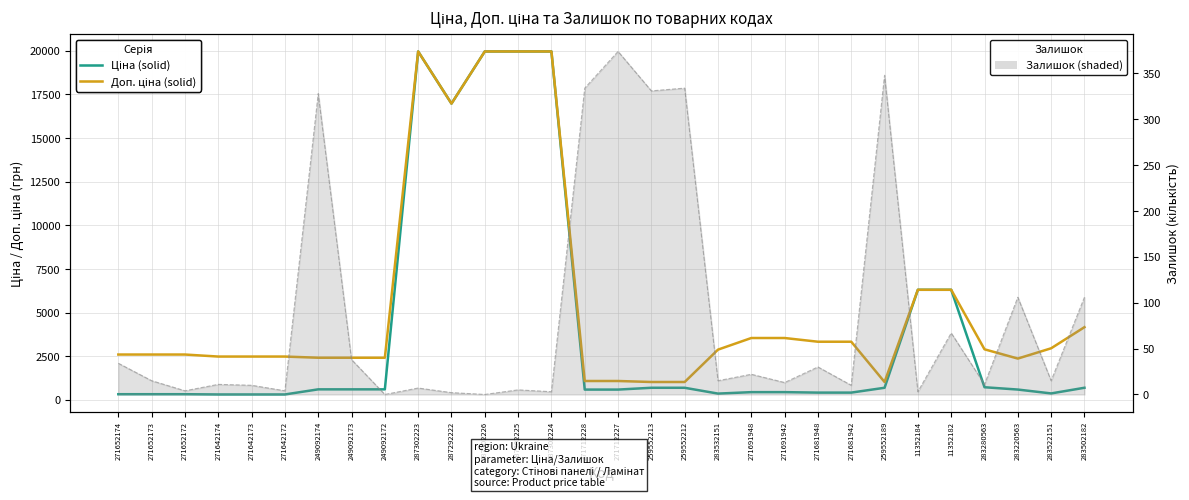

Where is Залишок nearest to the value 187?

283220563